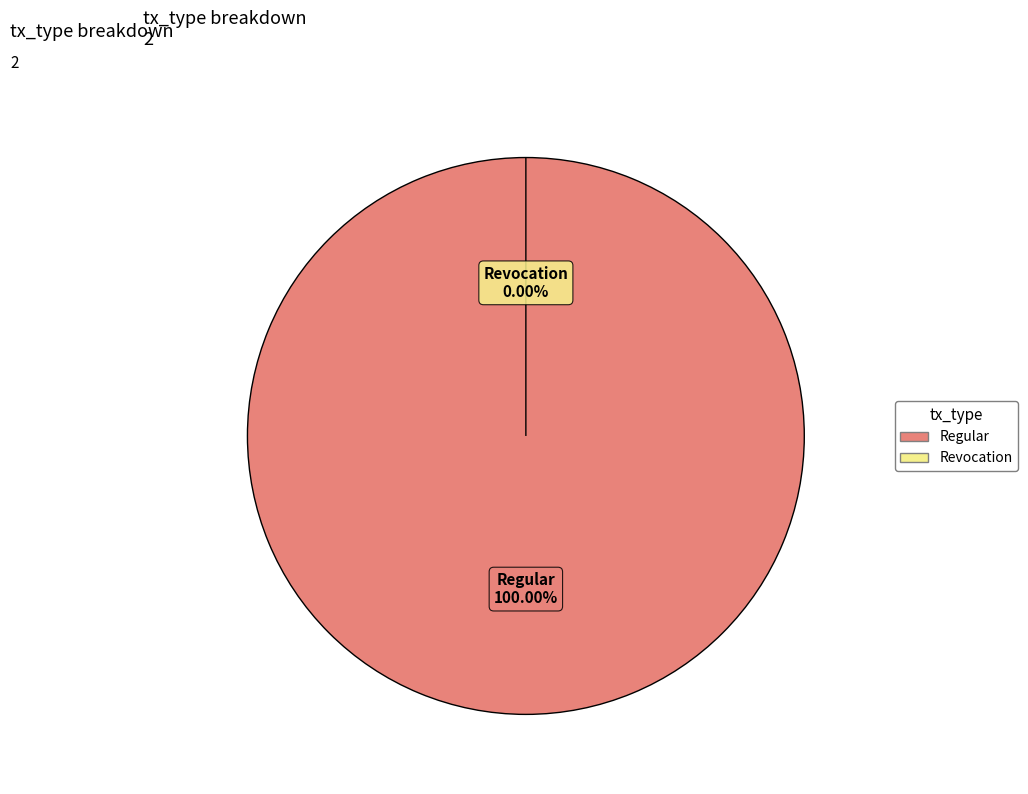

The Regular slice represents 94% of the pie. True or false?

False